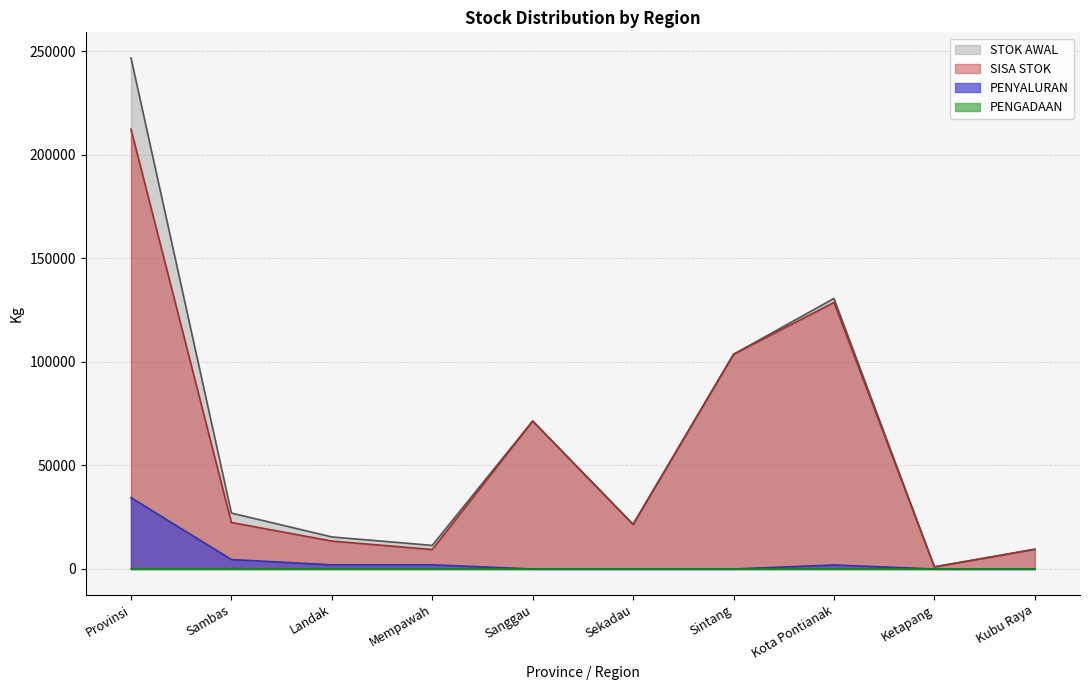

Which series has the widest spread of values?

STOK AWAL